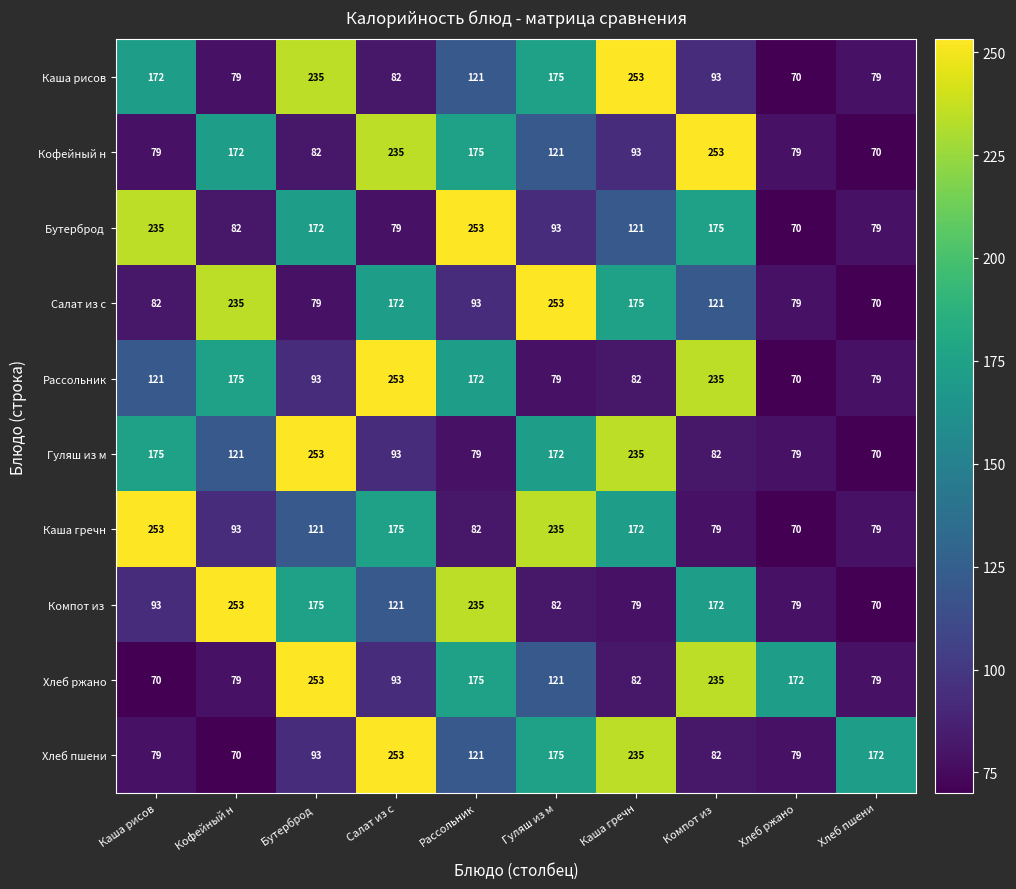

What is the spread (max minus min) of values at Салат из с?

174